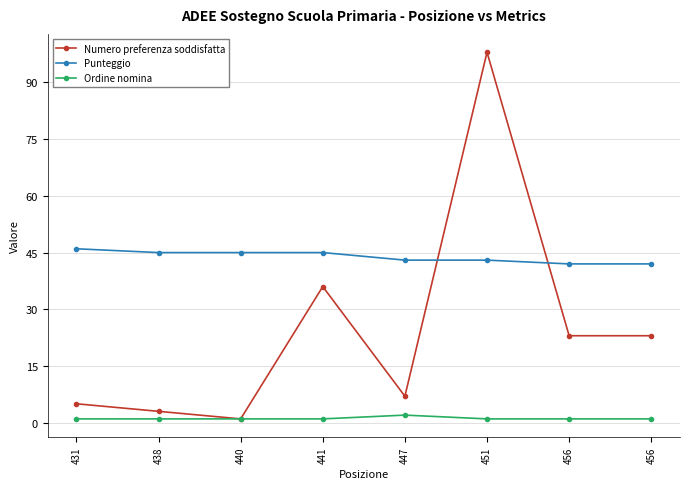

True or false: Ordine nomina has more than 1 interior local peaks.

False